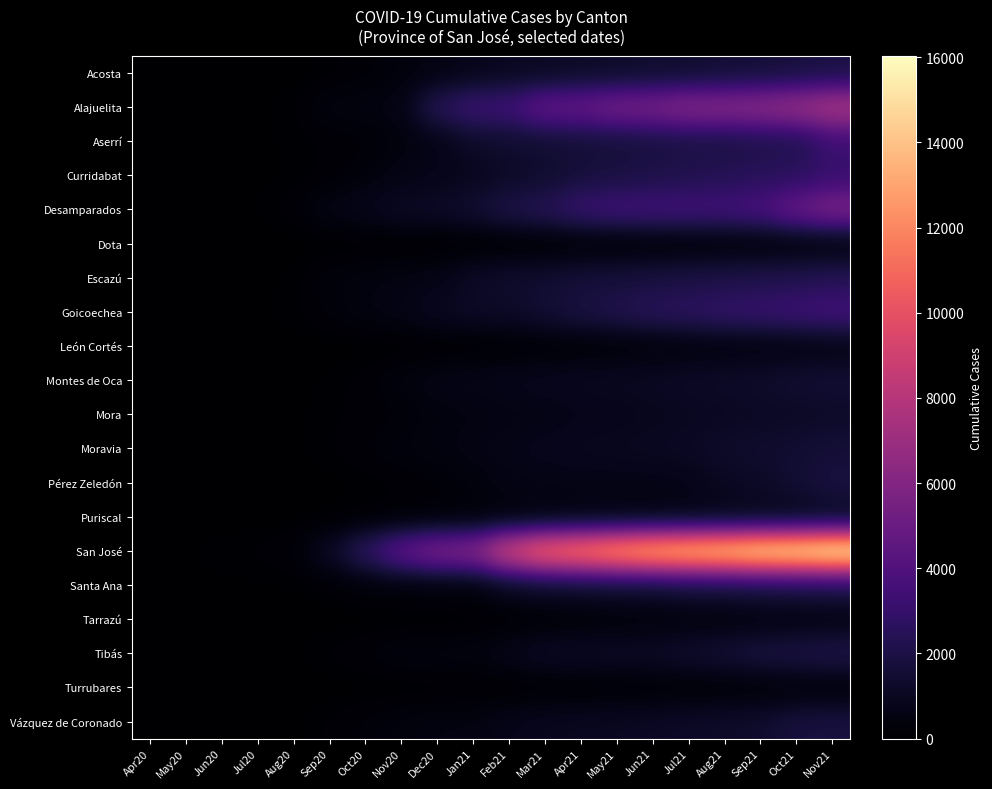

Reading right to left, list all the values displayed in this chart.

Acosta: Nov21=1929	Oct21=1763	Sep21=1636	Aug21=1544	Jul21=1389	Jun21=1362	May21=1240	Apr21=1183	Mar21=1024	Feb21=997	Jan21=779	Dec20=558	Nov20=369	Oct20=205	Sep20=82	Aug20=19	Jul20=1	Jun20=0	May20=0	Apr20=0
Alajuelita: Nov21=7572	Oct21=6843	Sep21=6364	Aug21=6147	Jul21=6142	Jun21=5587	May21=5444	Apr21=4814	Mar21=4726	Feb21=3374	Jan21=3261	Dec20=2446	Nov20=585	Oct20=507	Sep20=479	Aug20=101	Jul20=45	Jun20=13	May20=5	Apr20=0
Aserrí: Nov21=3270	Oct21=2140	Sep21=2078	Aug21=1917	Jul21=1911	Jun21=1802	May21=1671	Apr21=1601	Mar21=1465	Feb21=1393	Jan21=1217	Dec20=668	Nov20=398	Oct20=205	Sep20=124	Aug20=86	Jul20=34	Jun20=11	May20=1	Apr20=0
Curridabat: Nov21=3038	Oct21=2603	Sep21=2505	Aug21=2349	Jul21=2203	Jun21=2047	May21=1880	Apr21=1727	Mar21=1353	Feb21=1161	Jan21=908	Dec20=746	Nov20=619	Oct20=359	Sep20=150	Aug20=61	Jul20=32	Jun20=23	May20=9	Apr20=1
Desamparados: Nov21=5748	Oct21=4937	Sep21=3785	Aug21=3494	Jul21=3483	Jun21=3461	May21=3421	Apr21=3142	Mar21=2435	Feb21=2092	Jan21=1482	Dec20=1206	Nov20=1132	Oct20=820	Sep20=645	Aug20=195	Jul20=68	Jun20=42	May20=17	Apr20=0
Dota: Nov21=293	Oct21=257	Sep21=225	Aug21=208	Jul21=182	Jun21=128	May21=101	Apr21=75	Mar21=41	Feb21=27	Jan21=13	Dec20=9	Nov20=4	Oct20=0	Sep20=0	Aug20=0	Jul20=0	Jun20=0	May20=0	Apr20=0
Escazú: Nov21=2393	Oct21=2231	Sep21=2149	Aug21=2046	Jul21=1964	Jun21=1861	May21=1726	Apr21=1667	Mar21=1451	Feb21=1363	Jan21=1155	Dec20=663	Nov20=555	Oct20=467	Sep20=353	Aug20=67	Jul20=42	Jun20=30	May20=17	Apr20=6
Goicoechea: Nov21=3500	Oct21=3290	Sep21=3085	Aug21=2959	Jul21=2680	Jun21=2539	May21=2190	Apr21=1901	Mar21=1527	Feb21=1204	Jan21=1161	Dec20=989	Nov20=636	Oct20=518	Sep20=290	Aug20=100	Jul20=54	Jun20=28	May20=16	Apr20=0
León Cortés: Nov21=572	Oct21=500	Sep21=439	Aug21=394	Jul21=375	Jun21=273	May21=213	Apr21=168	Mar21=140	Feb21=102	Jan21=66	Dec20=35	Nov20=13	Oct20=3	Sep20=0	Aug20=0	Jul20=0	Jun20=0	May20=0	Apr20=0
Montes de Oca: Nov21=1538	Oct21=1475	Sep21=1315	Aug21=1225	Jul21=1164	Jun21=1065	May21=1020	Apr21=974	Mar21=886	Feb21=808	Jan21=706	Dec20=644	Nov20=440	Oct20=183	Sep20=76	Aug20=37	Jul20=26	Jun20=23	May20=16	Apr20=0
Mora: Nov21=1194	Oct21=1131	Sep21=1086	Aug21=1013	Jul21=953	Jun21=889	May21=780	Apr21=718	Mar21=623	Feb21=568	Jan21=485	Dec20=436	Nov20=243	Oct20=155	Sep20=109	Aug20=31	Jul20=16	Jun20=13	May20=5	Apr20=0
Moravia: Nov21=1602	Oct21=1462	Sep21=1376	Aug21=1288	Jul21=1093	Jun21=1027	May21=978	Apr21=933	Mar21=838	Feb21=726	Jan21=551	Dec20=490	Nov20=396	Oct20=244	Sep20=118	Aug20=40	Jul20=18	Jun20=14	May20=11	Apr20=1
Pérez Zeledón: Nov21=1928	Oct21=1515	Sep21=1196	Aug21=1045	Jul21=716	Jun21=651	May21=643	Apr21=637	Mar21=630	Feb21=596	Jan21=406	Dec20=225	Nov20=131	Oct20=75	Sep20=25	Aug20=8	Jul20=6	Jun20=6	May20=3	Apr20=3
Puriscal: Nov21=789	Oct21=712	Sep21=677	Aug21=631	Jul21=570	Jun21=539	May21=515	Apr21=468	Mar21=399	Feb21=294	Jan21=218	Dec20=177	Nov20=127	Oct20=73	Sep20=39	Aug20=15	Jul20=2	Jun20=2	May20=1	Apr20=0
San José: Nov21=16034	Oct21=15525	Sep21=15247	Aug21=14598	Jul21=14215	Jun21=13742	May21=12986	Apr21=12022	Mar21=11329	Feb21=9457	Jan21=6129	Dec20=5806	Nov20=4649	Oct20=2750	Sep20=1121	Aug20=249	Jul20=154	Jun20=96	May20=65	Apr20=5
Santa Ana: Nov21=2021	Oct21=1952	Sep21=1854	Aug21=1718	Jul21=1676	Jun21=1424	May21=1404	Apr21=1311	Mar21=1218	Feb21=977	Jan21=349	Dec20=327	Nov20=319	Oct20=289	Sep20=133	Aug20=51	Jul20=42	Jun20=41	May20=34	Apr20=2
Tarrazú: Nov21=557	Oct21=503	Sep21=456	Aug21=404	Jul21=374	Jun21=304	May21=257	Apr21=198	Mar21=140	Feb21=88	Jan21=49	Dec20=30	Nov20=22	Oct20=9	Sep20=5	Aug20=4	Jul20=4	Jun20=3	May20=1	Apr20=0
Tibás: Nov21=2129	Oct21=1990	Sep21=1864	Aug21=1591	Jul21=1379	Jun21=1183	May21=1163	Apr21=1141	Mar21=1118	Feb21=756	Jan21=498	Dec20=469	Nov20=438	Oct20=270	Sep20=152	Aug20=52	Jul20=35	Jun20=22	May20=15	Apr20=1
Turrubares: Nov21=241	Oct21=207	Sep21=184	Aug21=170	Jul21=152	Jun21=131	May21=114	Apr21=96	Mar21=63	Feb21=53	Jan21=40	Dec20=30	Nov20=21	Oct20=13	Sep20=8	Aug20=2	Jul20=2	Jun20=2	May20=2	Apr20=0
Vázquez de Coronado: Nov21=1842	Oct21=1790	Sep21=1363	Aug21=1260	Jul21=1200	Jun21=1102	May21=1022	Apr21=979	Mar21=922	Feb21=759	Jan21=523	Dec20=518	Nov20=423	Oct20=278	Sep20=152	Aug20=29	Jul20=17	Jun20=13	May20=5	Apr20=1